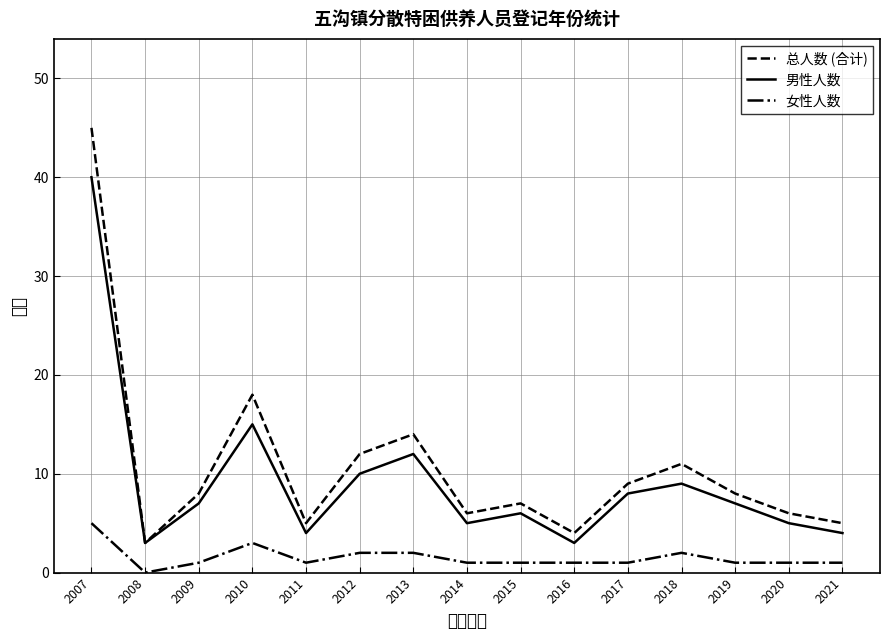

What is the value of the 女性人数 point at the 6th from the left?

2